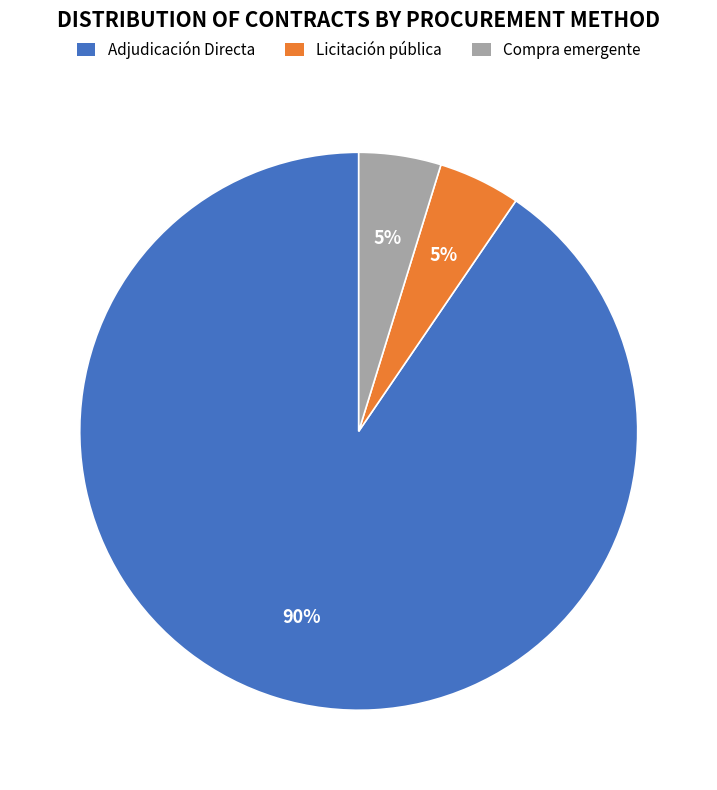

Does any single category account for the majority?

Yes